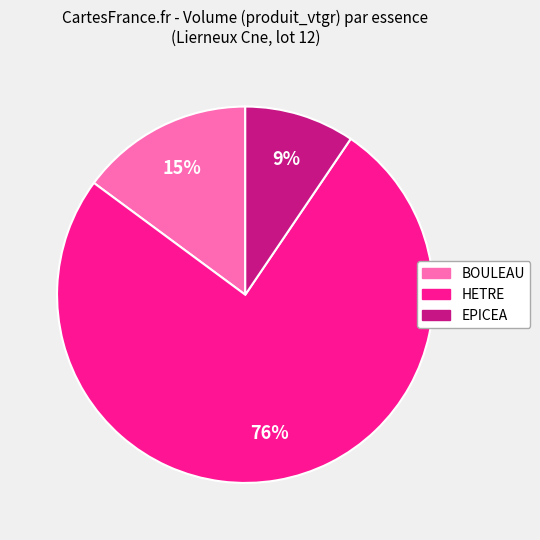

Does HETRE account for over 50% of the chart?

Yes